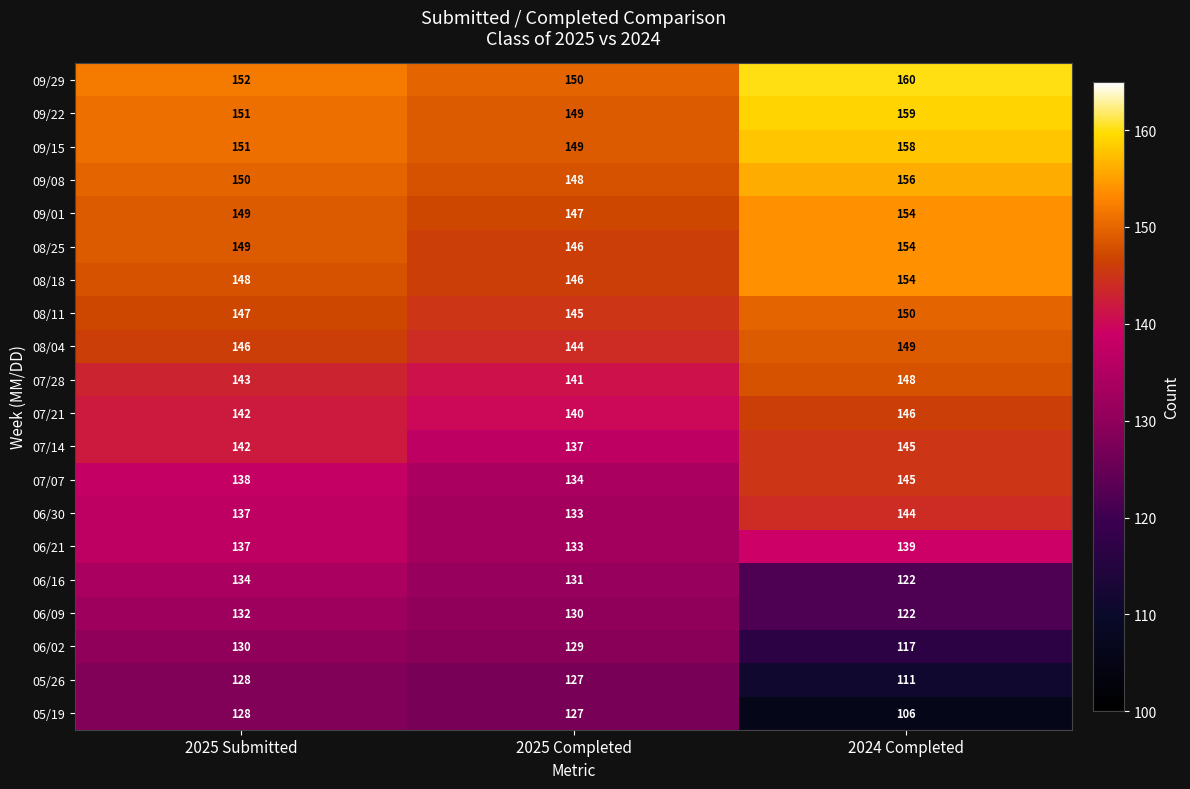

Rank the categories by 06/09 value from highest to lowest.

2025 Submitted, 2025 Completed, 2024 Completed